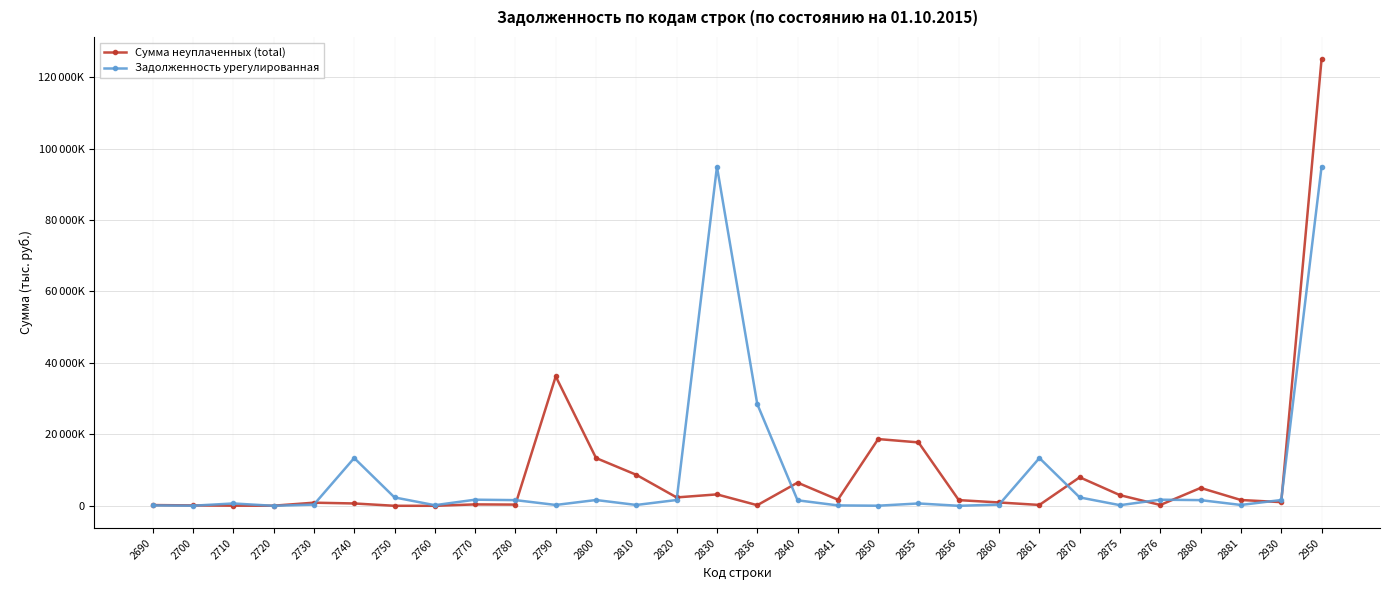

What is the value of the Задолженность урегулированная point at the 30th from the left?

94905872